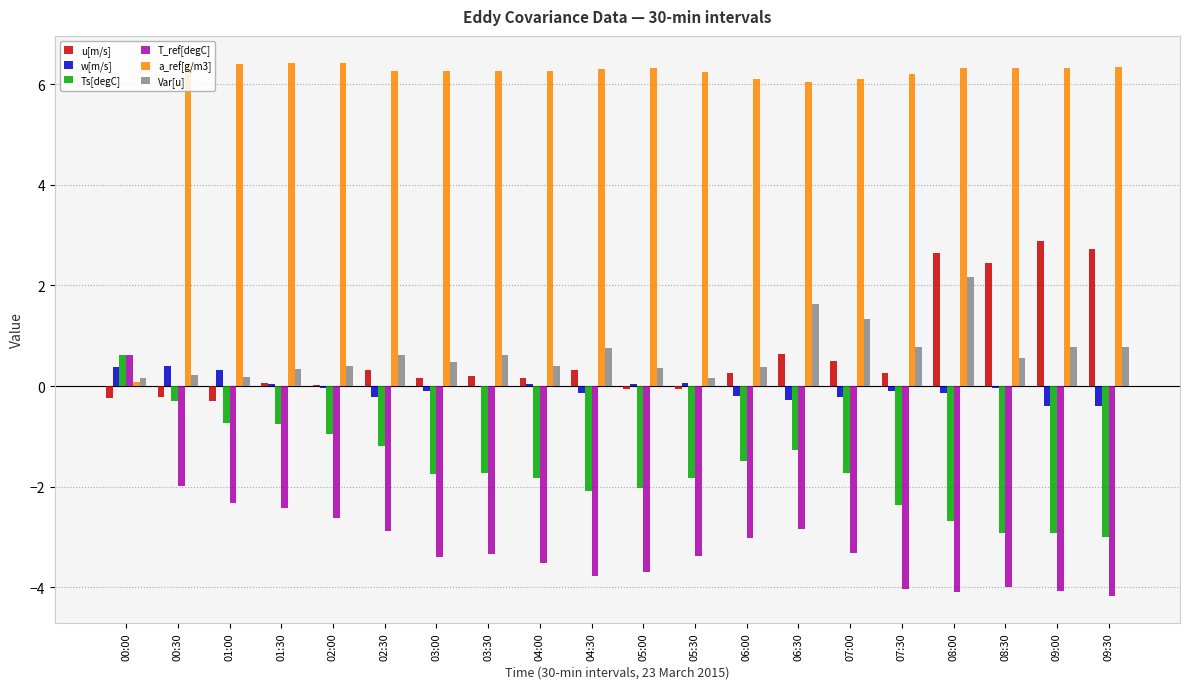

Is the value of Var[u] at 09:00 greater than the value of Ts[degC] at 00:30?

Yes